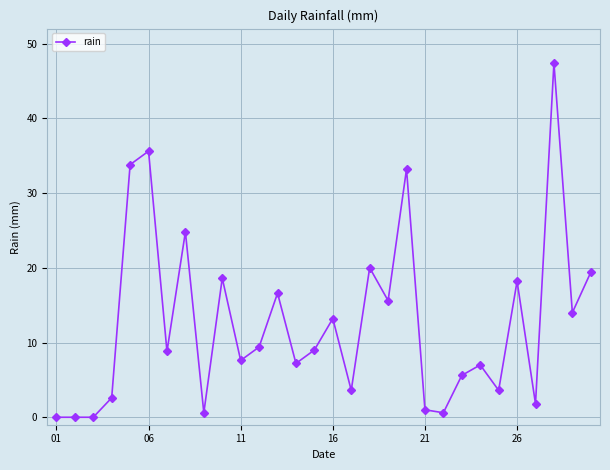

What is the difference between the maximum and minimum values?

47.4